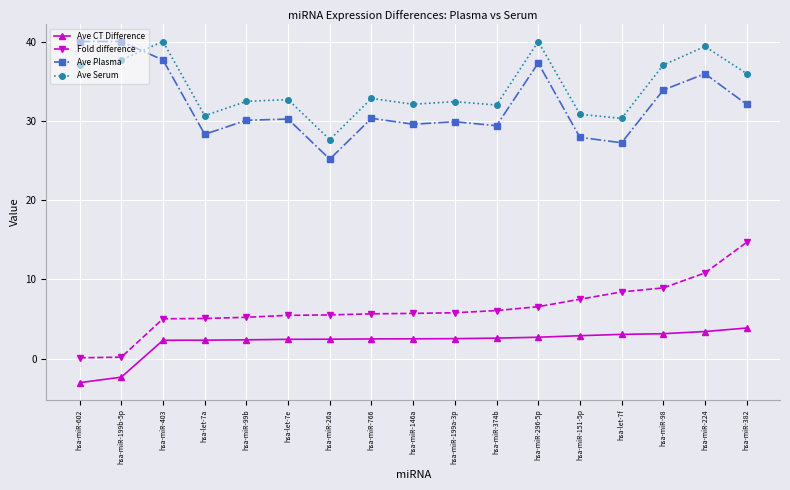

What position from the right is hsa-miR-98?

3